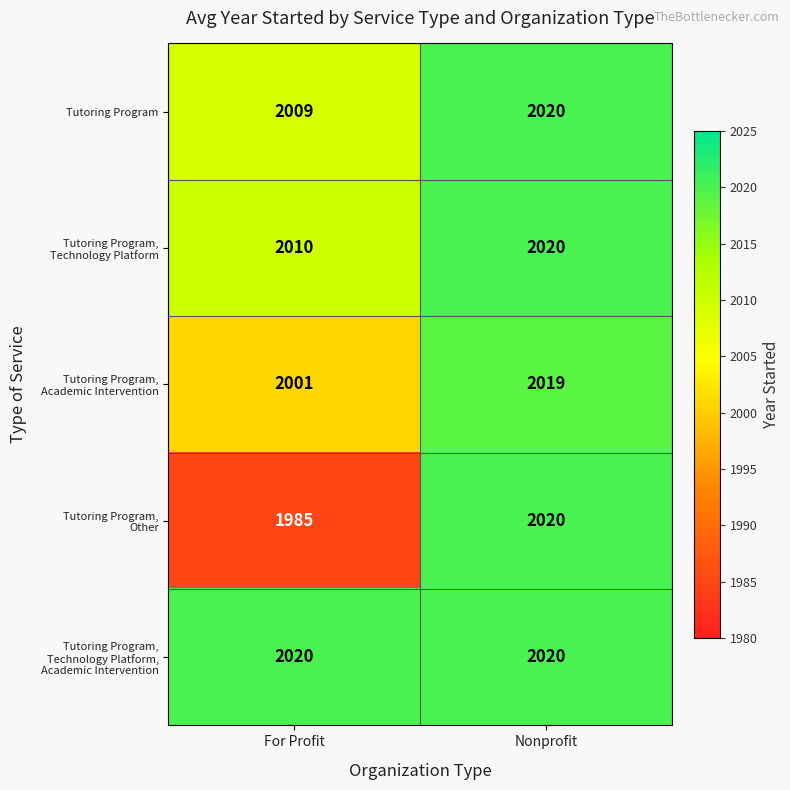

Which category has the lowest value across all series?

For Profit